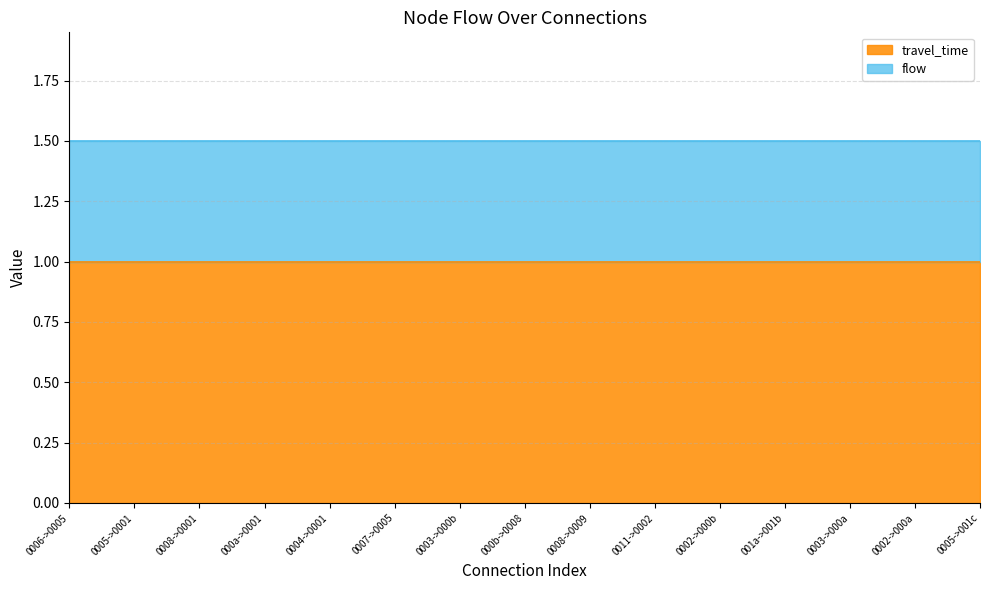

The travel_time series shows -2 at 14. True or false?

False